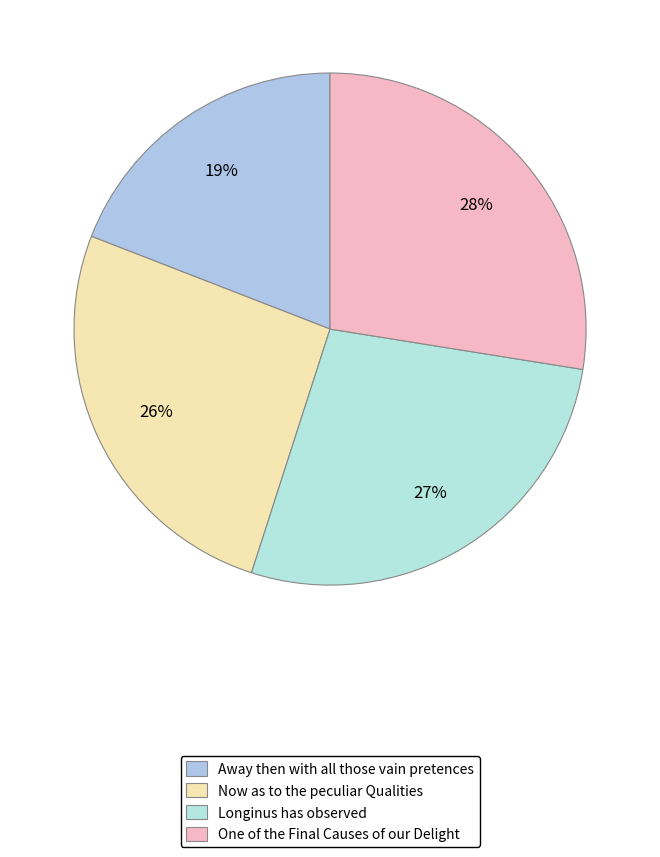

Does One of the Final Causes of our Delight account for over 50% of the chart?

No